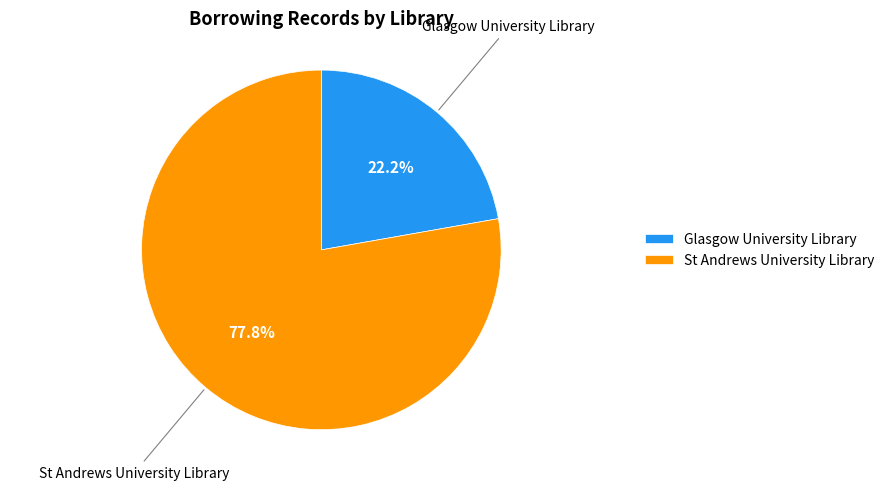

Count the number of slices in the pie.

2